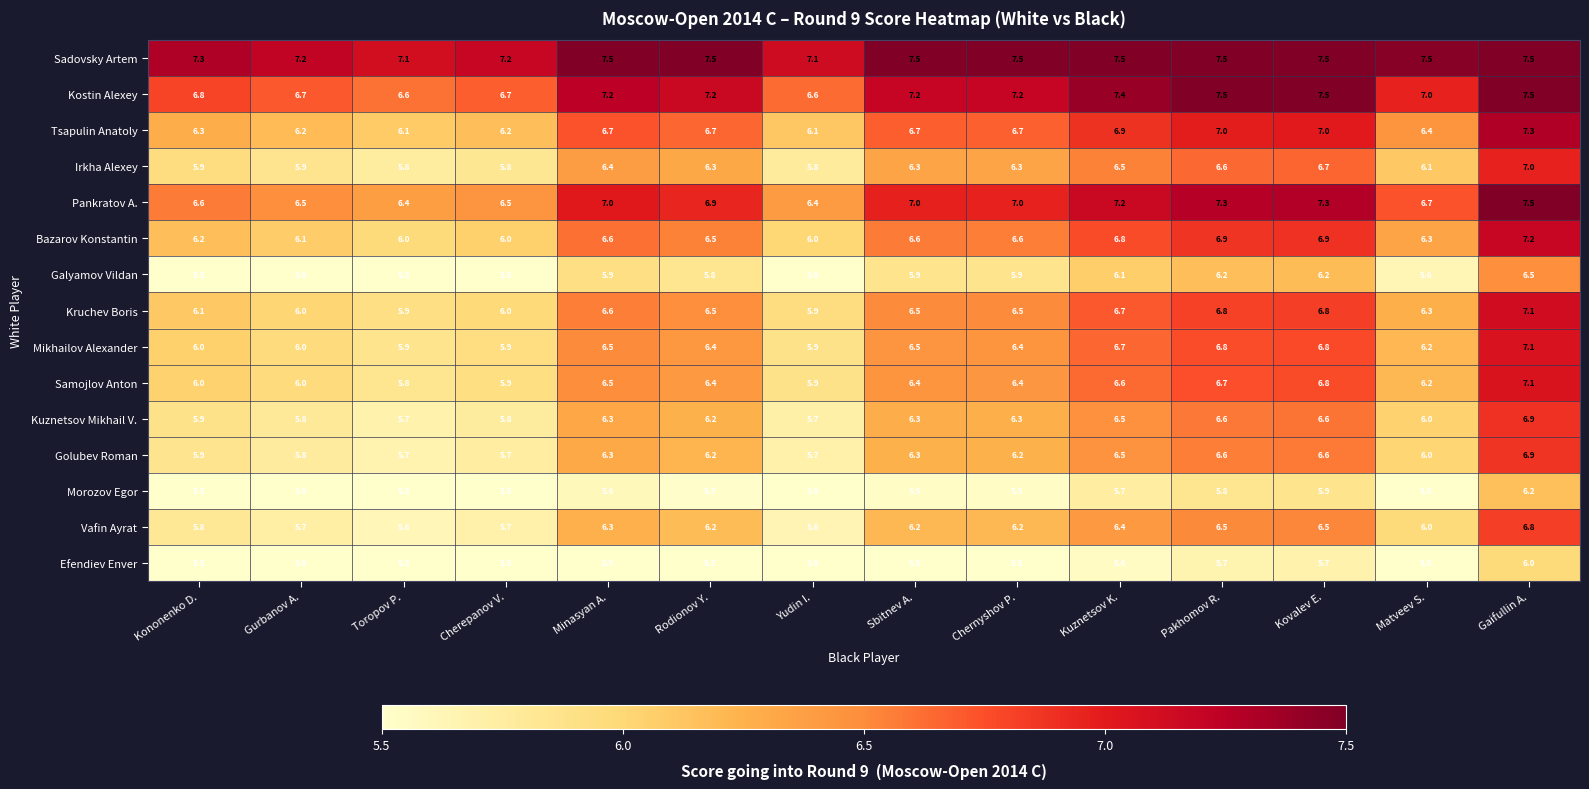

What is the difference between the maximum and minimum values in the Golubev Roman series?

1.2